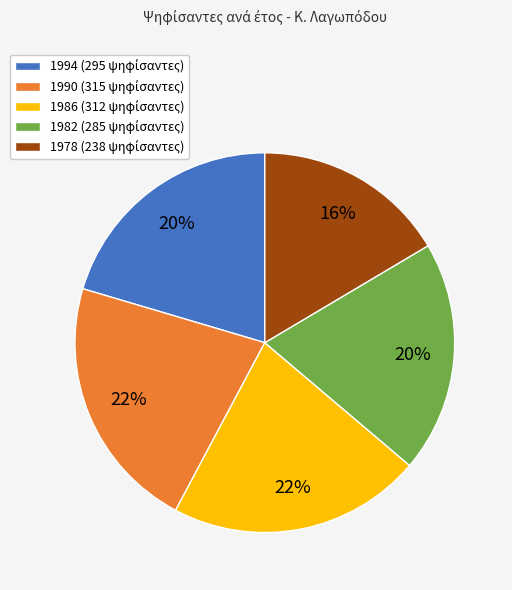

Is there a majority slice in this chart?

No